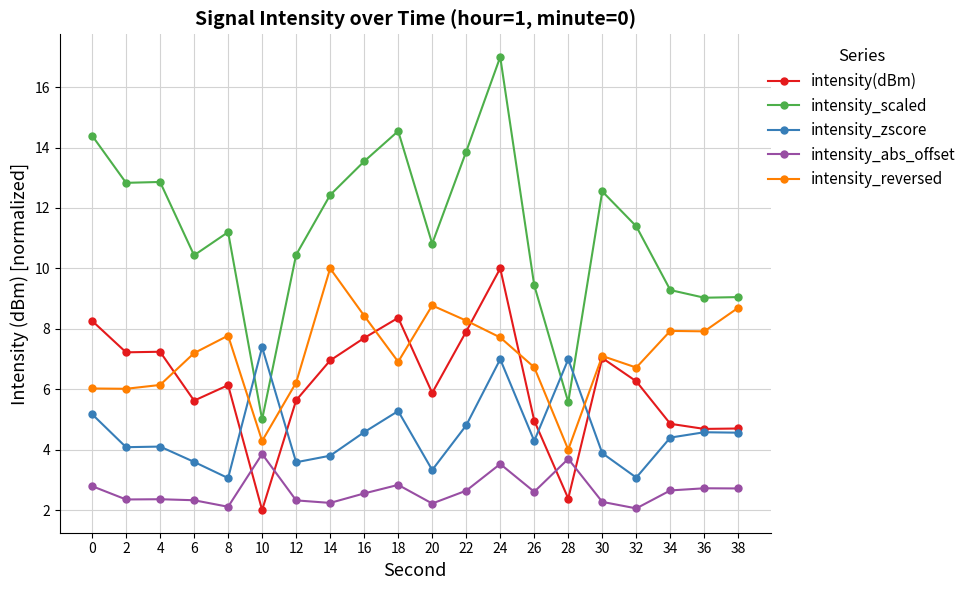

Does the chart display data point markers on the line(s)?

Yes